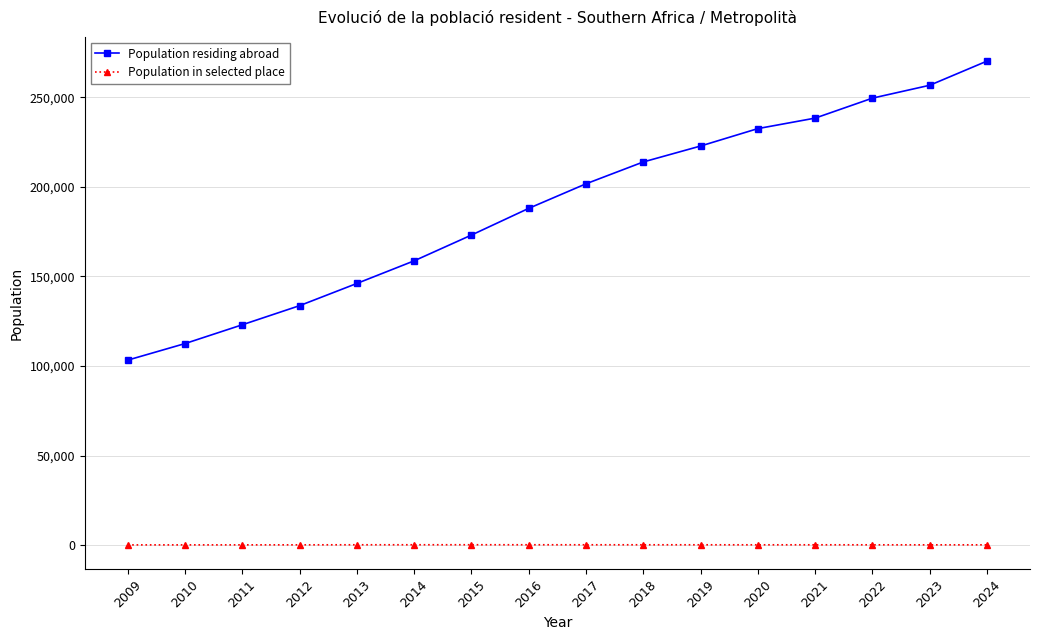

What is the difference between the Population in selected place values at 2013 and 2024?

28